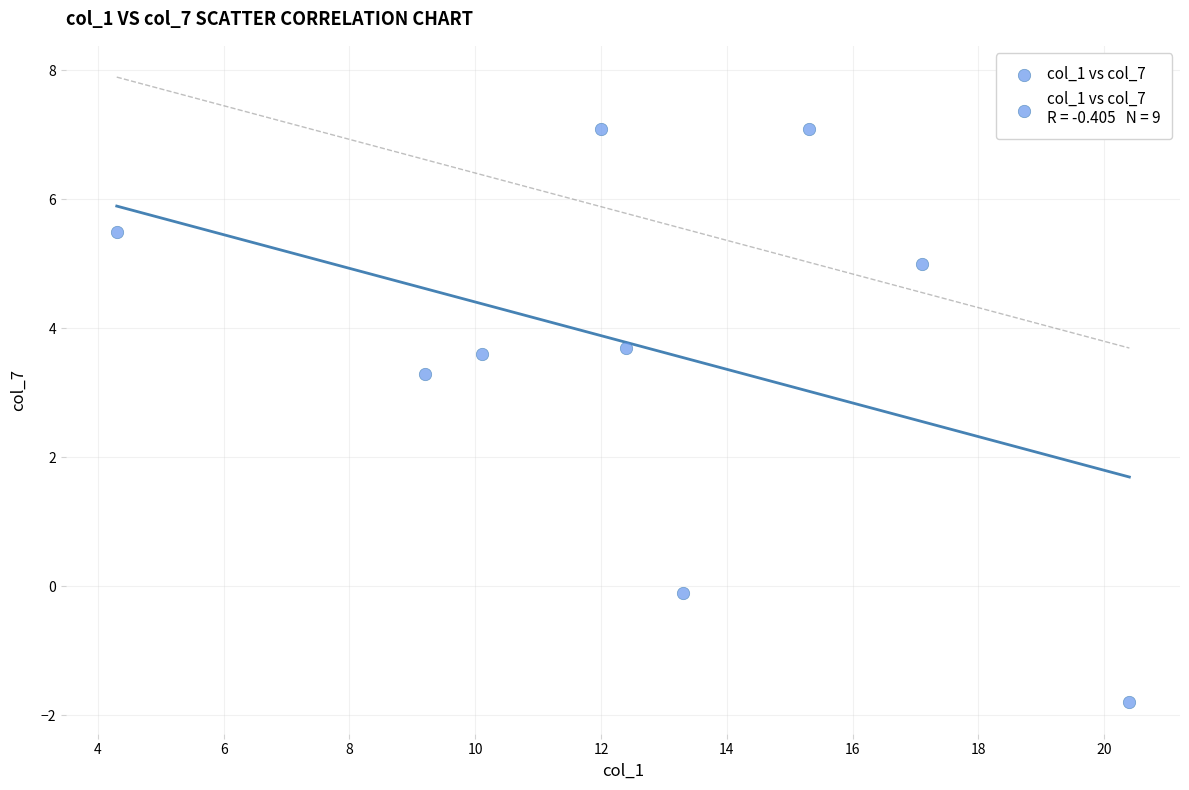

What Y value in the scatter plot is closest to 2?

3.3